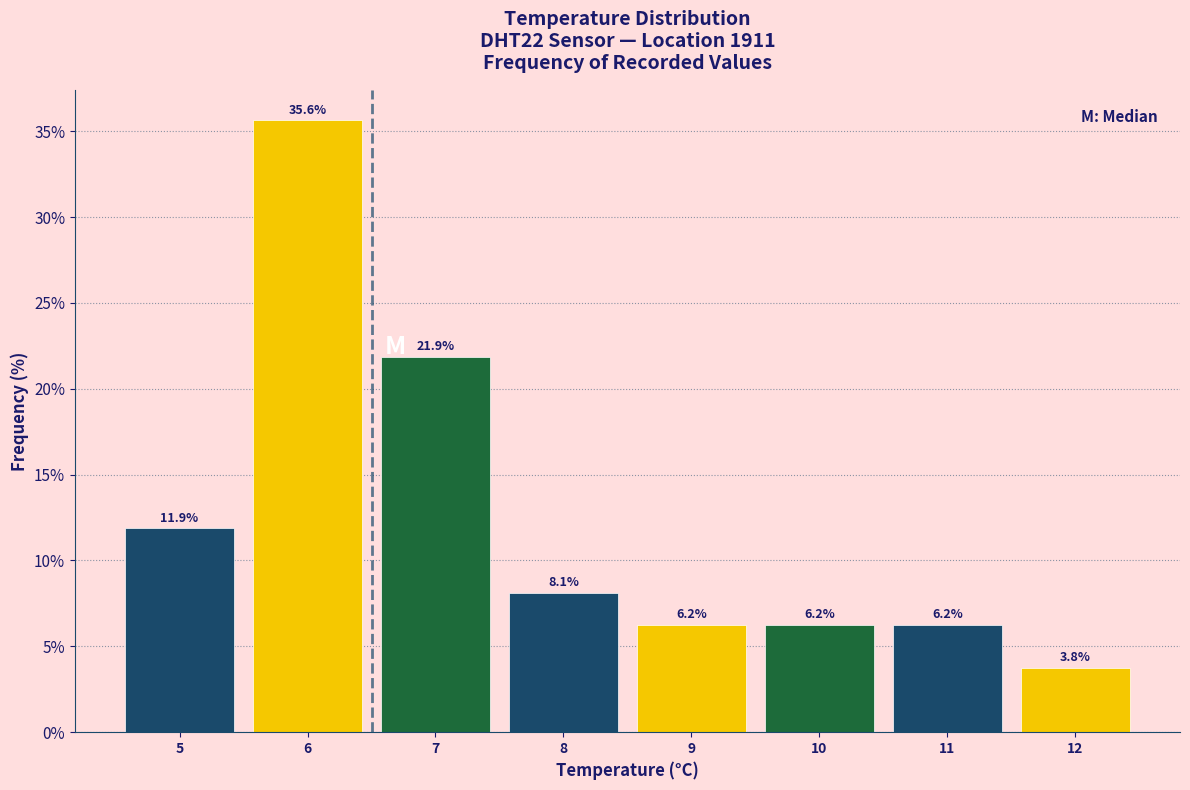

Reading left to right, list every bar in this chart as the range it spans on the x-axis followed by its height.

4.5 to 5.5: 11.9
5.5 to 6.5: 35.6
6.5 to 7.5: 21.9
7.5 to 8.5: 8.1
8.5 to 9.5: 6.2
9.5 to 10.5: 6.2
10.5 to 11.5: 6.2
11.5 to 12.5: 3.8